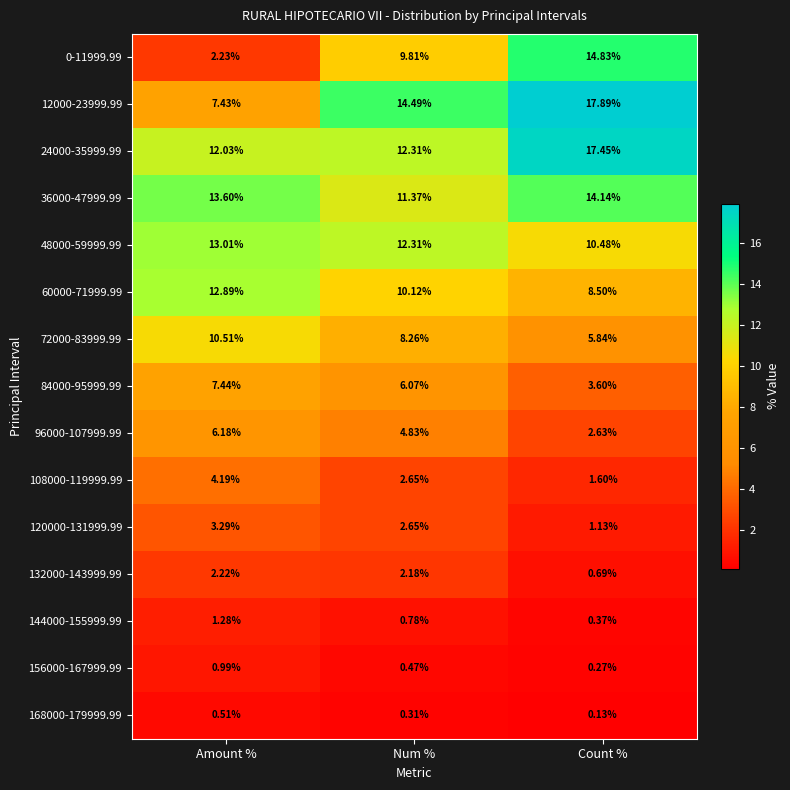

At which label does 36000-47999.99 first exceed 13?

Amount %